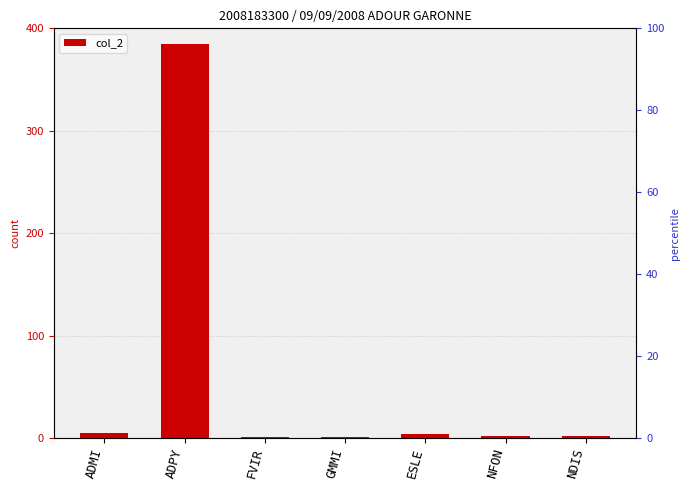

Where does the data first go above 2?

ADMI